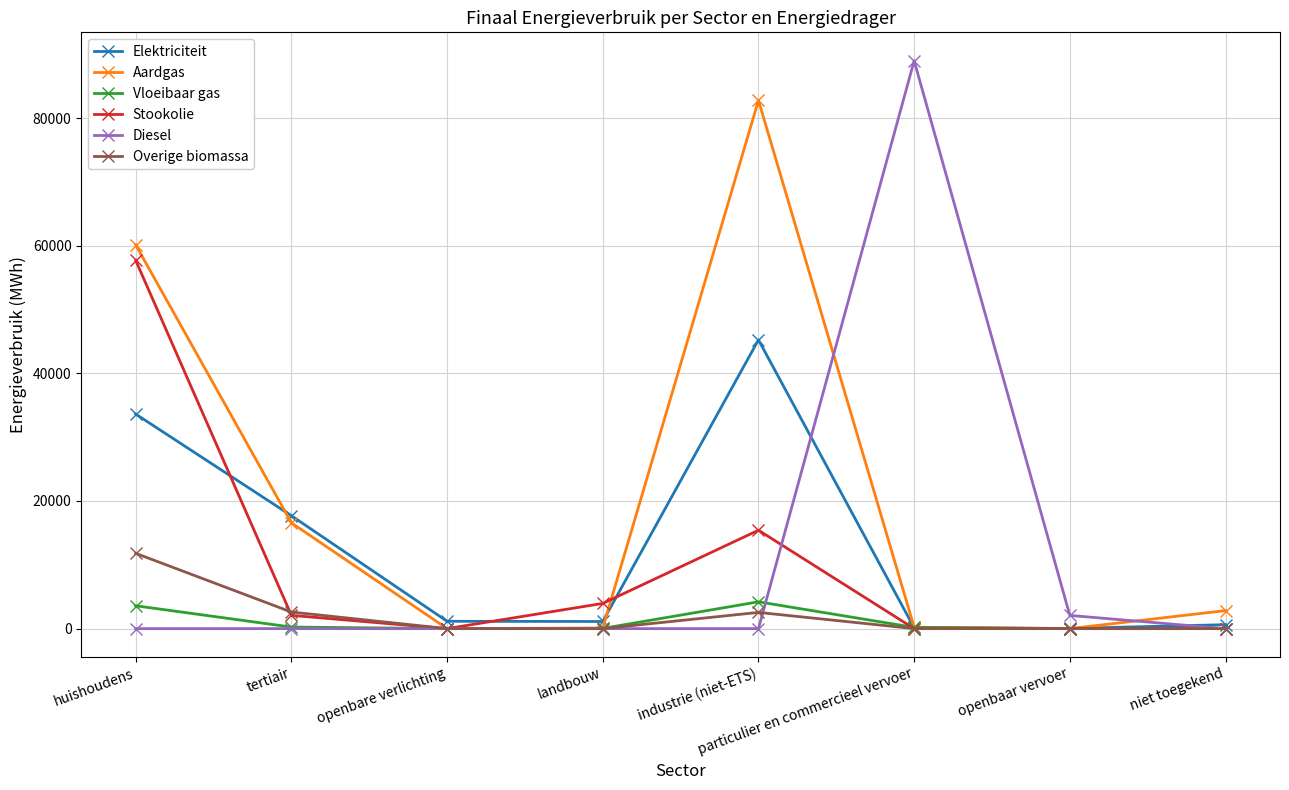

True or false: Elektriciteit has more than 0 interior local peaks.

True